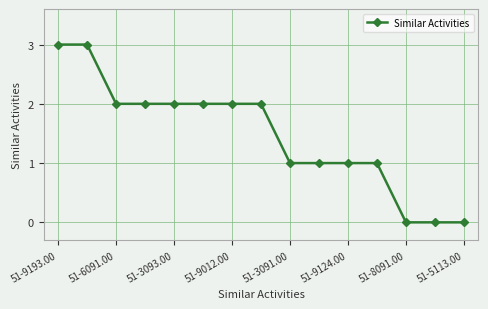

How many lines are shown in the chart?

1